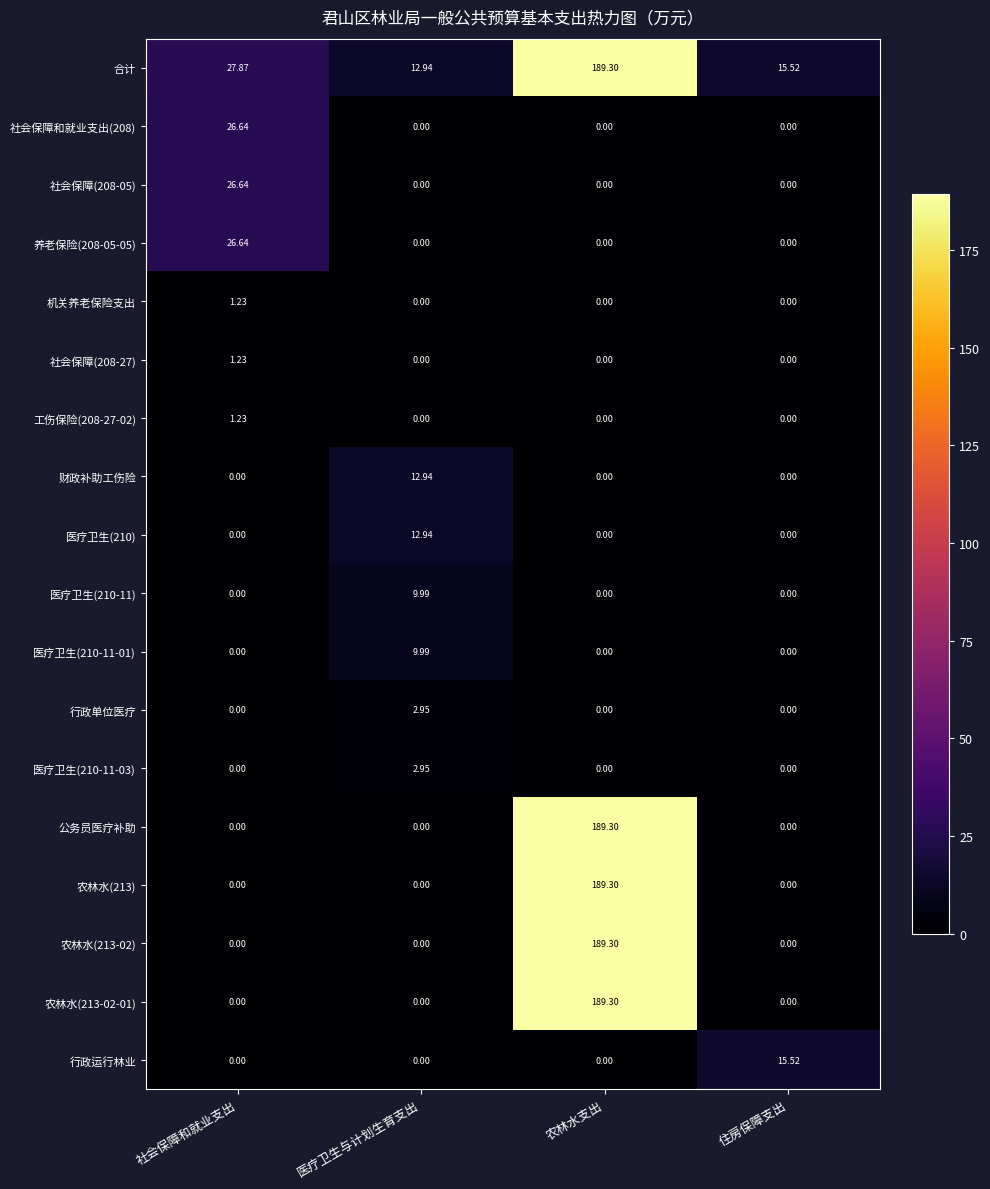

How many values in the 公务员医疗补助 series exceed 0?

1